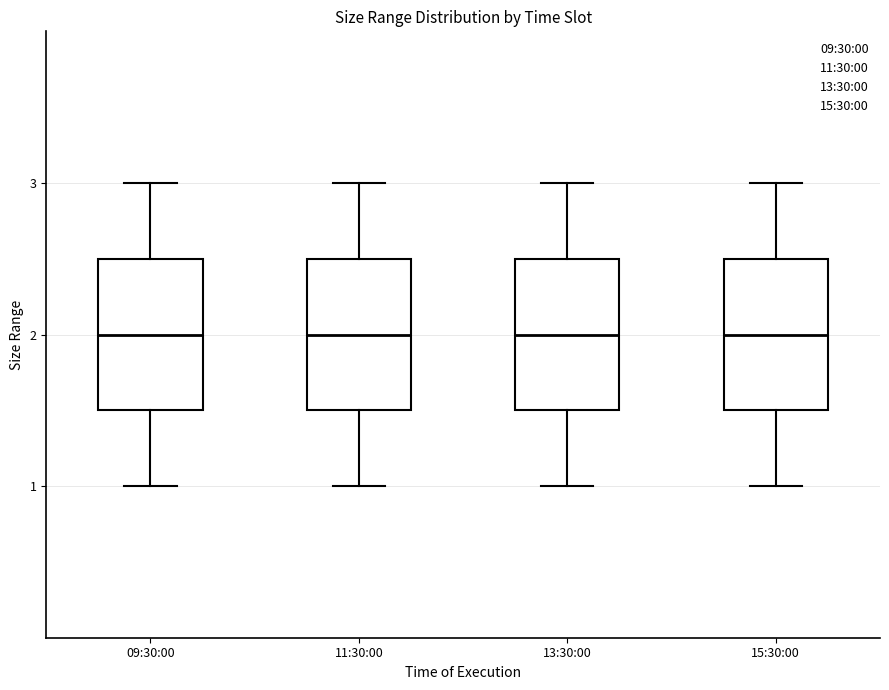

Reading left to right, transcribe this box plot: for each box, give where its median line is, the range the box spans, and where its two whiskers end, as read against the y-axis. The values are not printed on the chart, so give them approximately, as read against the axis.

09:30:00: median 2.0, box 1.5 to 2.5, whiskers 1.0 to 3.0
11:30:00: median 2.0, box 1.5 to 2.5, whiskers 1.0 to 3.0
13:30:00: median 2.0, box 1.5 to 2.5, whiskers 1.0 to 3.0
15:30:00: median 2.0, box 1.5 to 2.5, whiskers 1.0 to 3.0